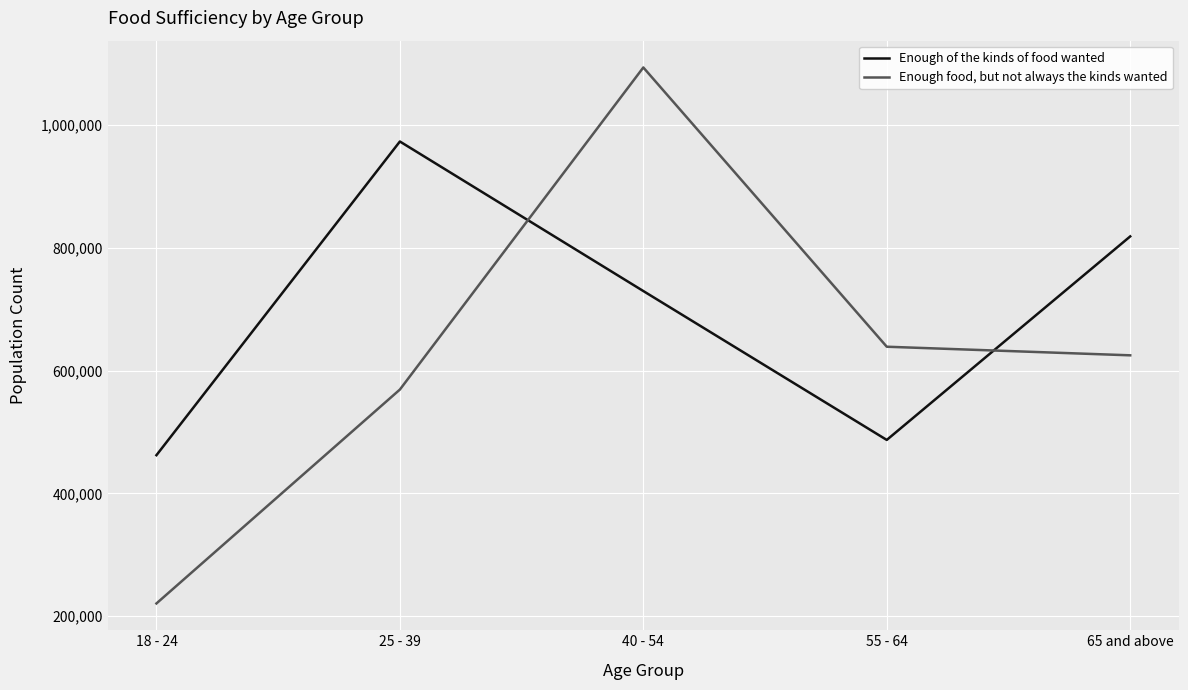

The Enough food, but not always the kinds wanted series shows 296841 at 18 - 24. True or false?

False